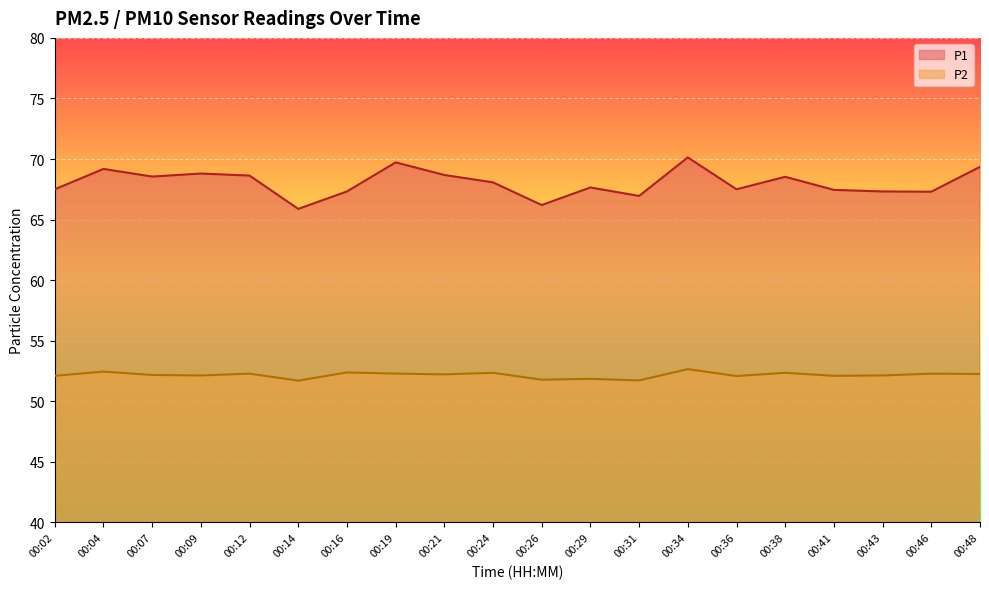

Is the value of P2 at 00:12 greater than the value of P1 at 00:19?

No